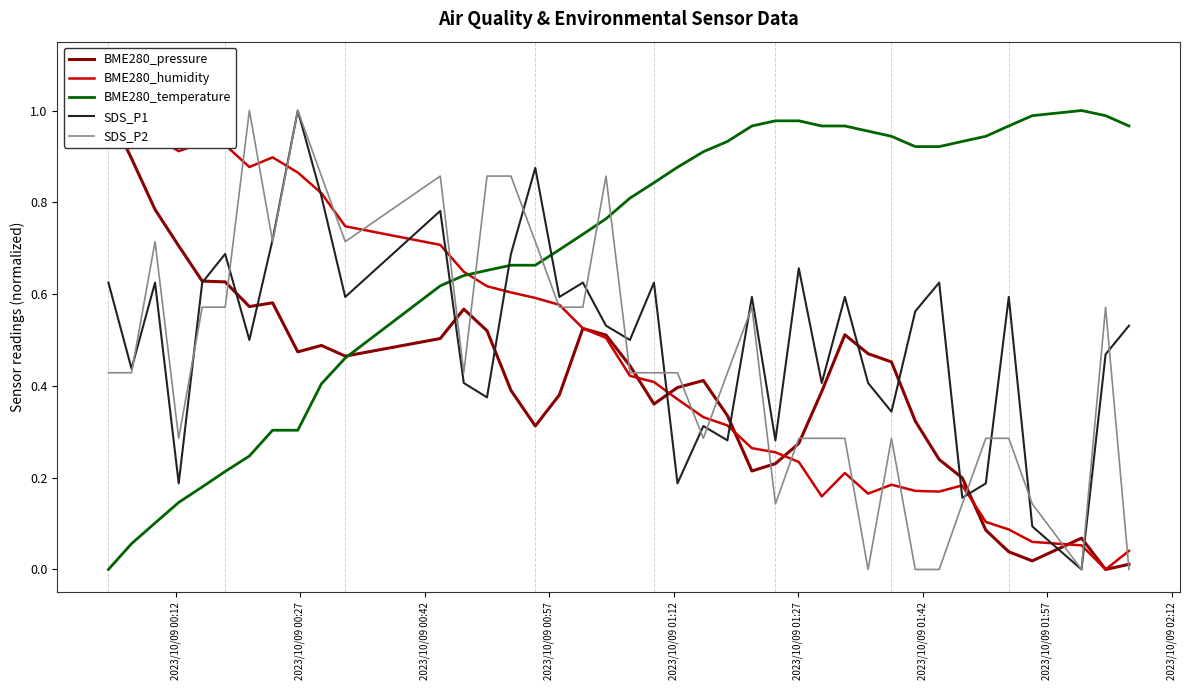

After their last crossing, which series has the higher values: BME280_humidity or SDS_P1?

SDS_P1